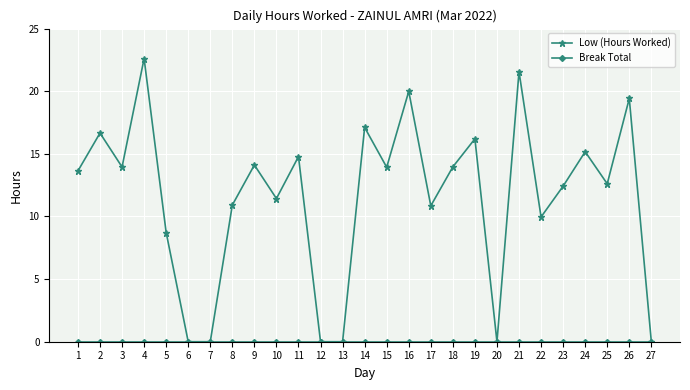

The value of Low (Hours Worked) at 18 is 14.0. True or false?

True